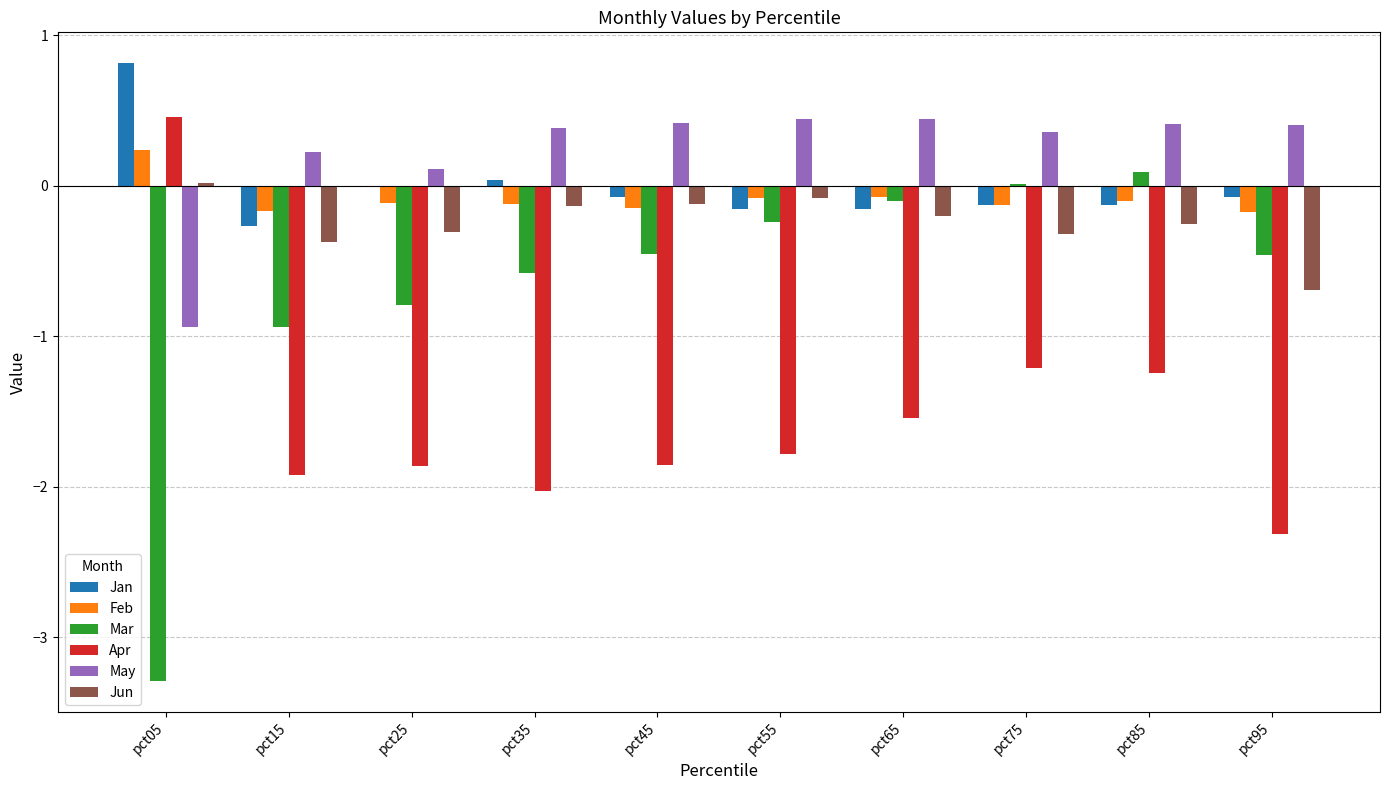

Is it true that Apr equals -0.8 at pct45?

False